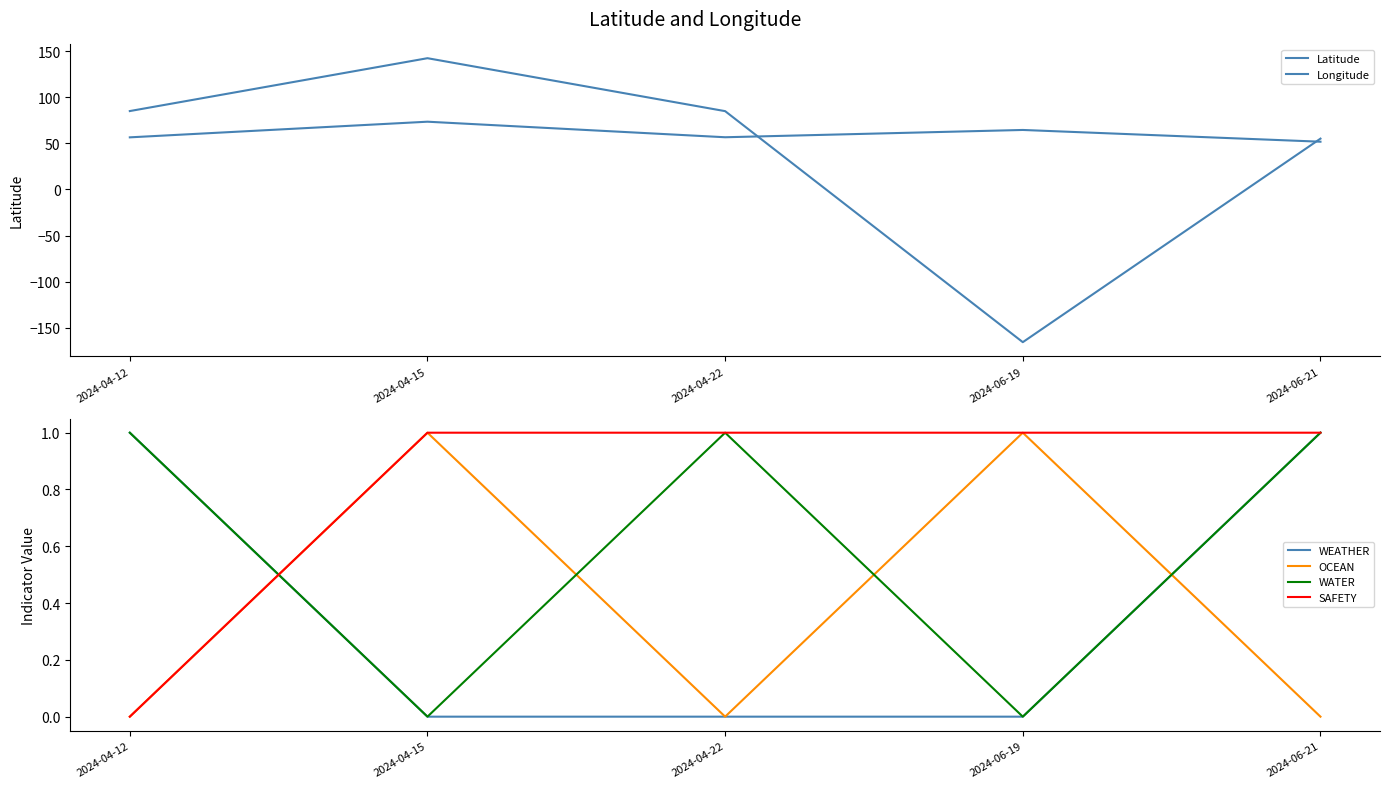

The value of OCEAN at 2024-04-22 is 0.0. True or false?

True